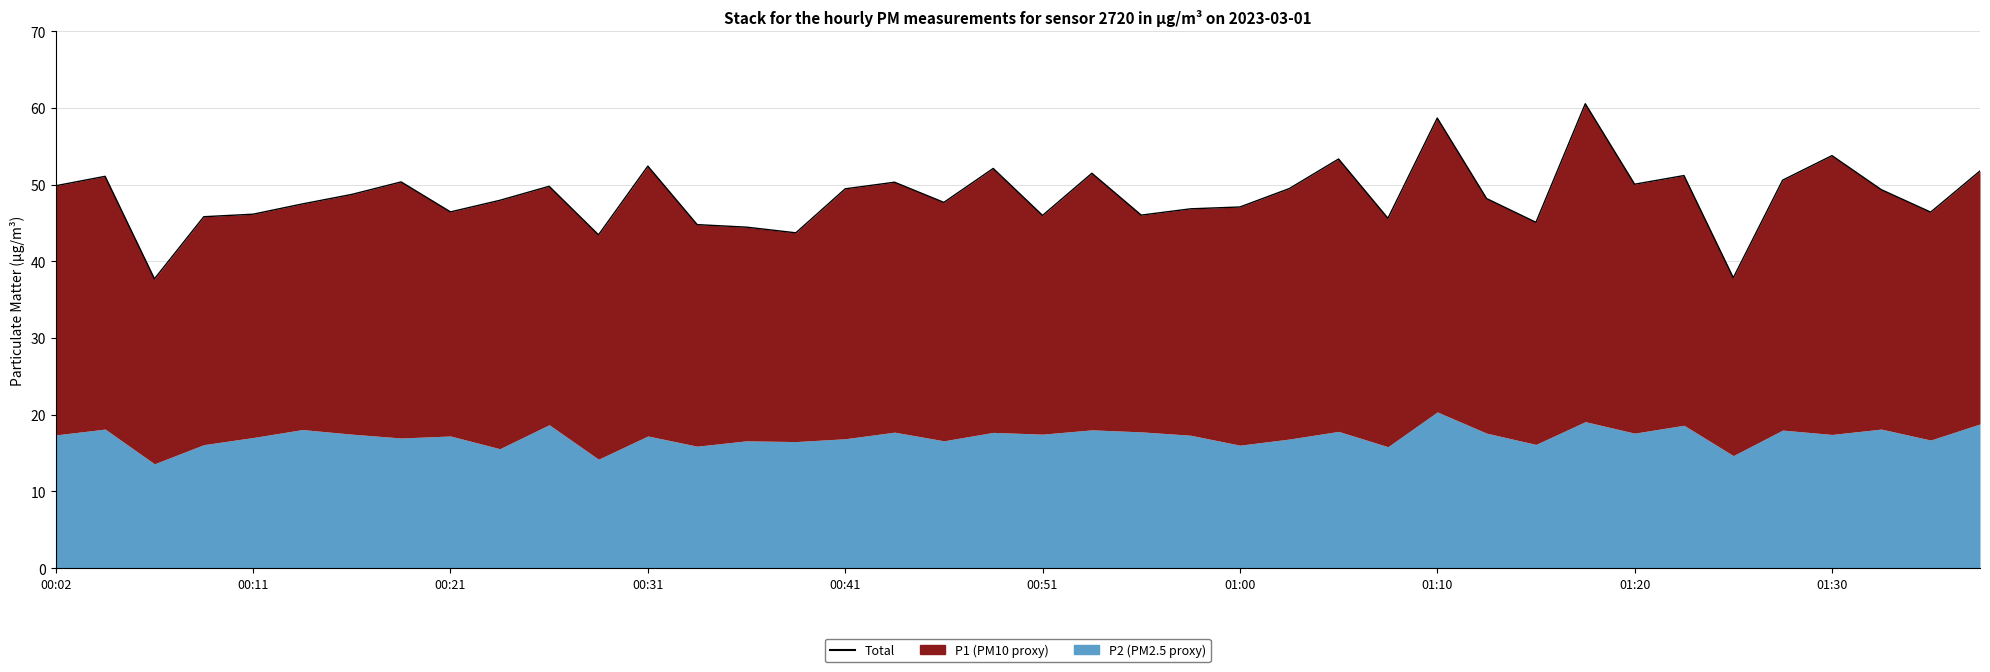

How many values are below 48?

19